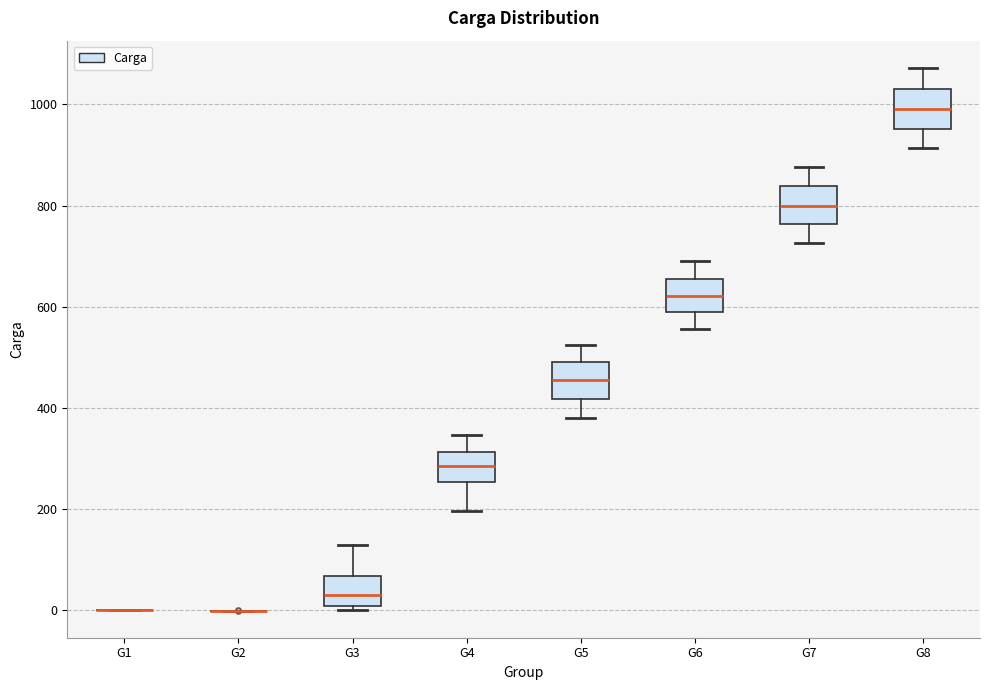

Reading left to right, read every box against the y-axis: the position of its median line, the range the box covers, and the ends of its whiskers. The values are not printed on the chart, so give them approximately, as read against the axis.

G1: box collapsed to a line at 0, whiskers 0 to 0
G2: box collapsed to a line at 0, whiskers 0 to 0
G3: median 40, box 0 to 60, whiskers 0 (just below the box's lower edge) to 120
G4: median 280, box 260 to 320, whiskers 200 to 340
G5: median 460, box 420 to 500, whiskers 380 to 520
G6: median 620, box 580 to 660, whiskers 560 to 700
G7: median 800, box 760 to 840, whiskers 720 to 880
G8: median 1000, box 960 to 1040, whiskers 920 to 1080